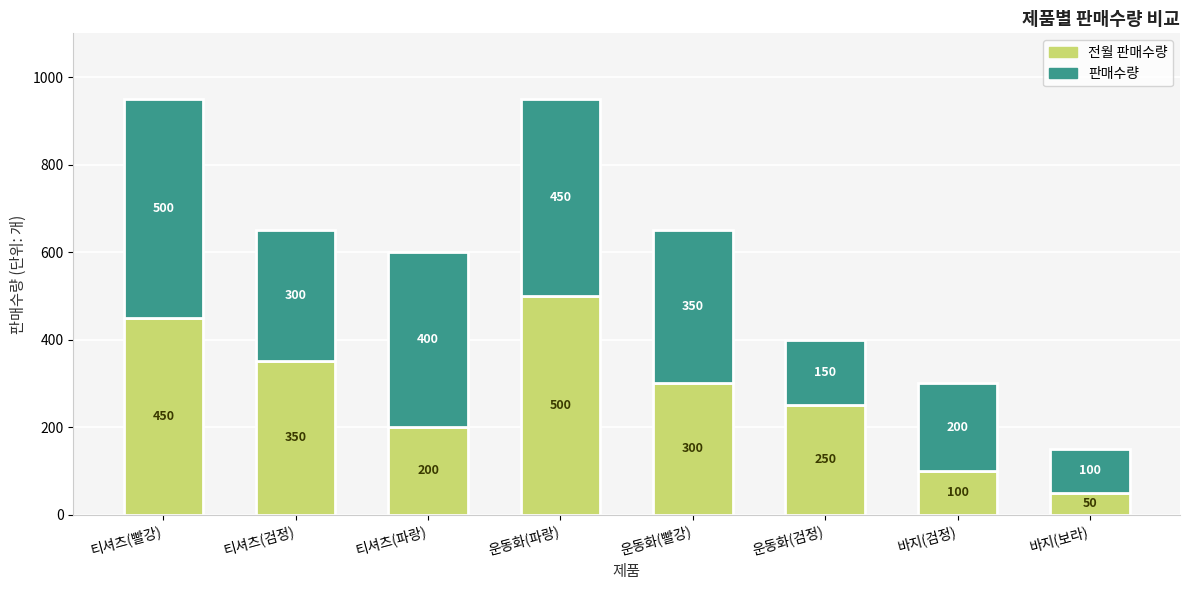

What is the total value across all series at 운동화(빨강)?

650